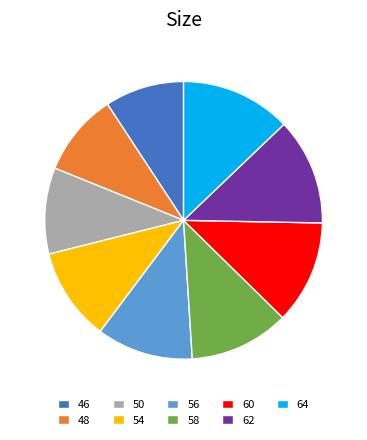

Combined, do 46 and 54 account for over 50%?

No